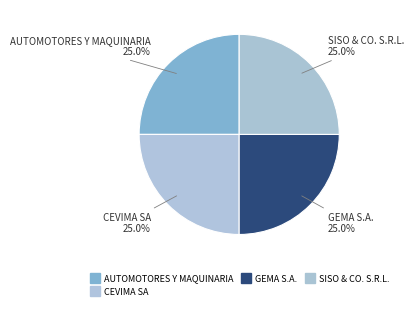

Count the number of slices in the pie.

4